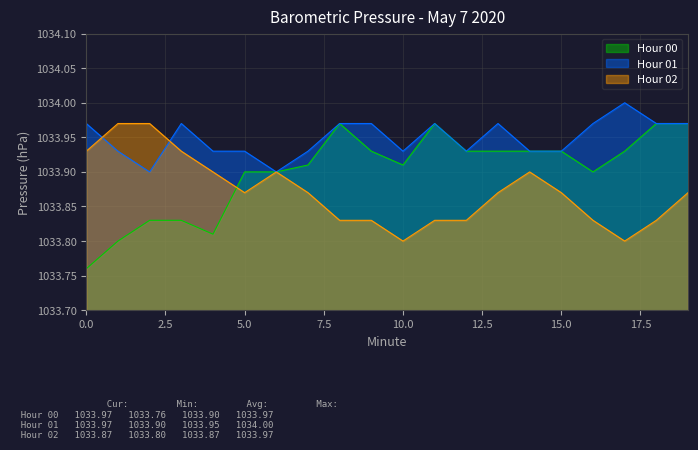

At which category does Hour 02 reach its first local peak?

6